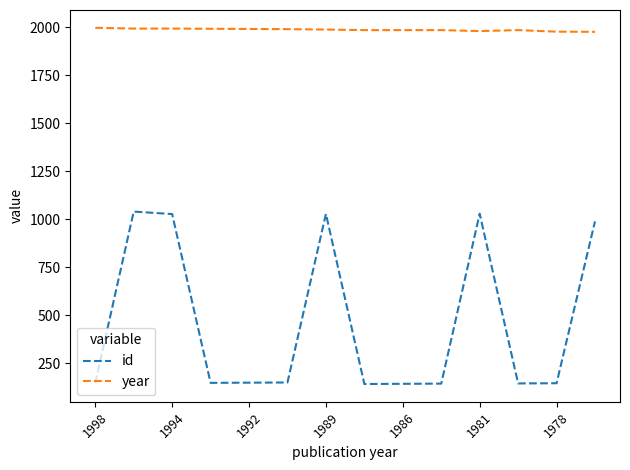

What is the highest value of the year series?

1998